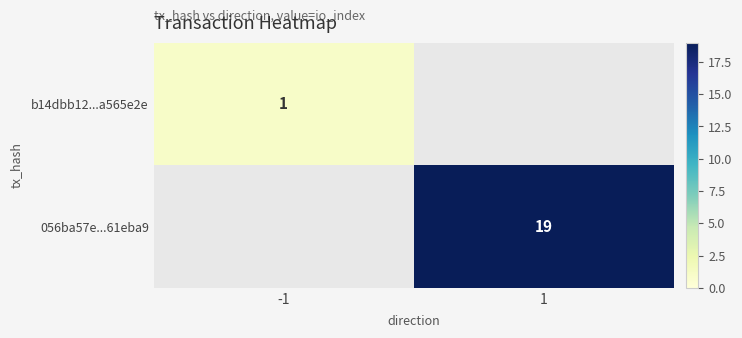

Is it true that b14dbb12...a565e2e equals 1.0 at -1?

True